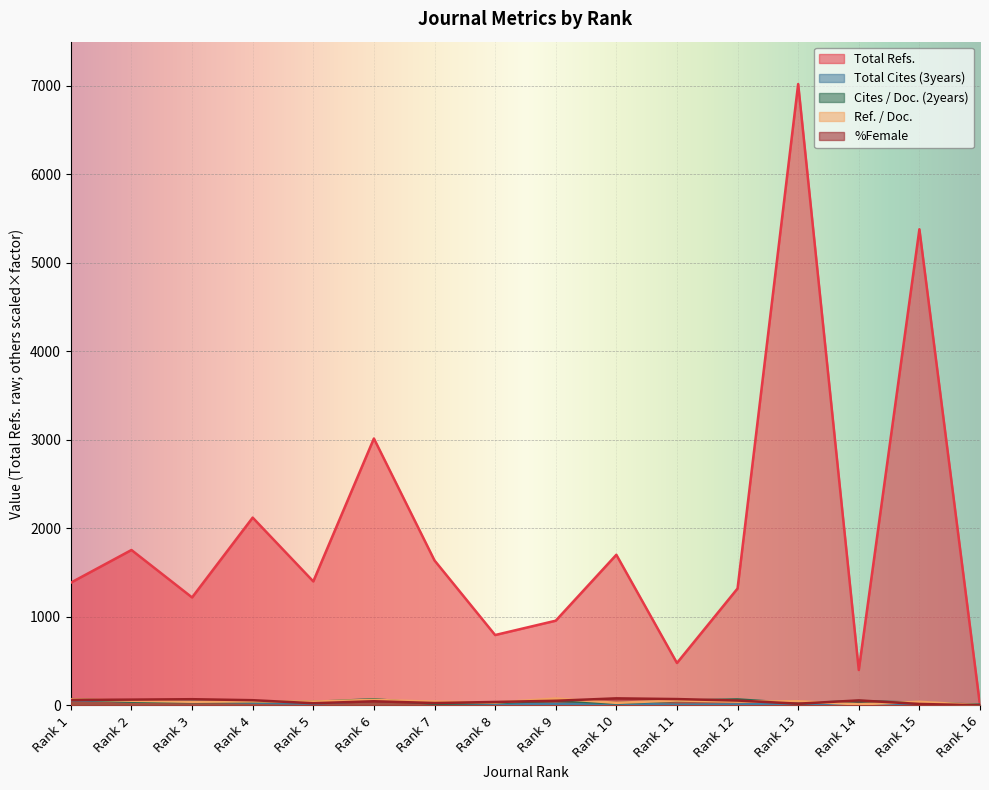

The value of %Female at Rank 3 is 68.8. True or false?

True